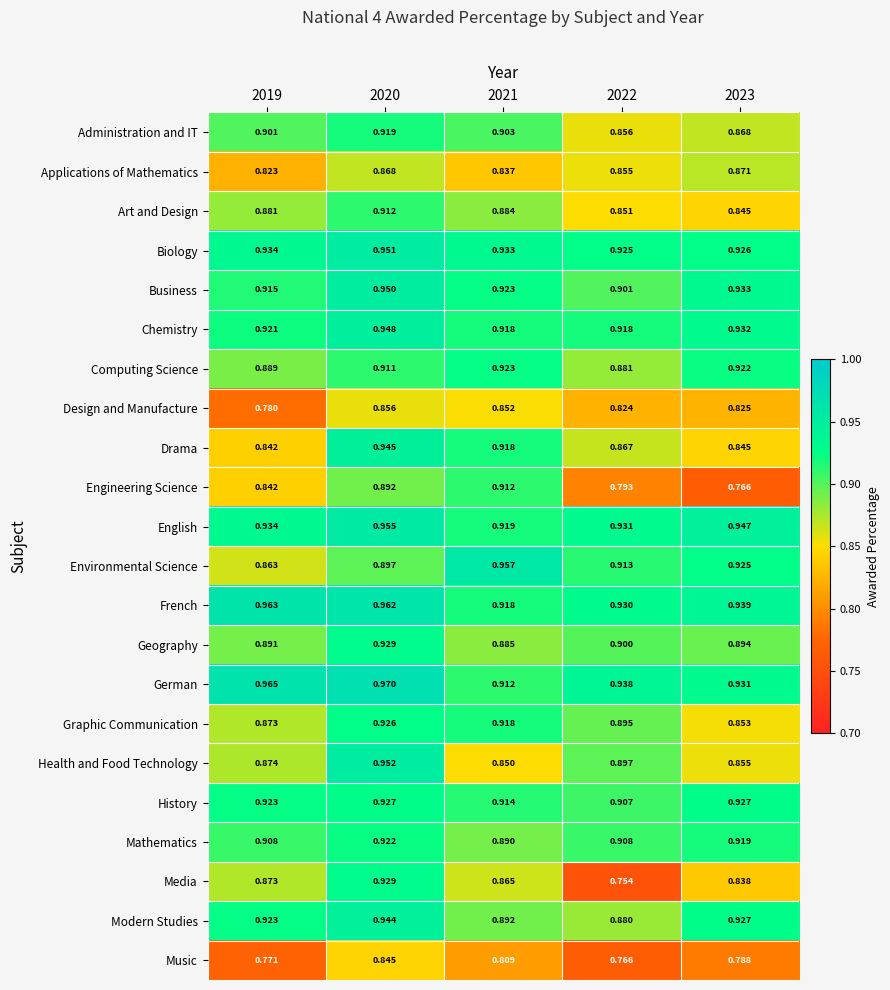

Is the value of Administration and IT at 2019 greater than the value of Graphic Communication at 2022?

Yes